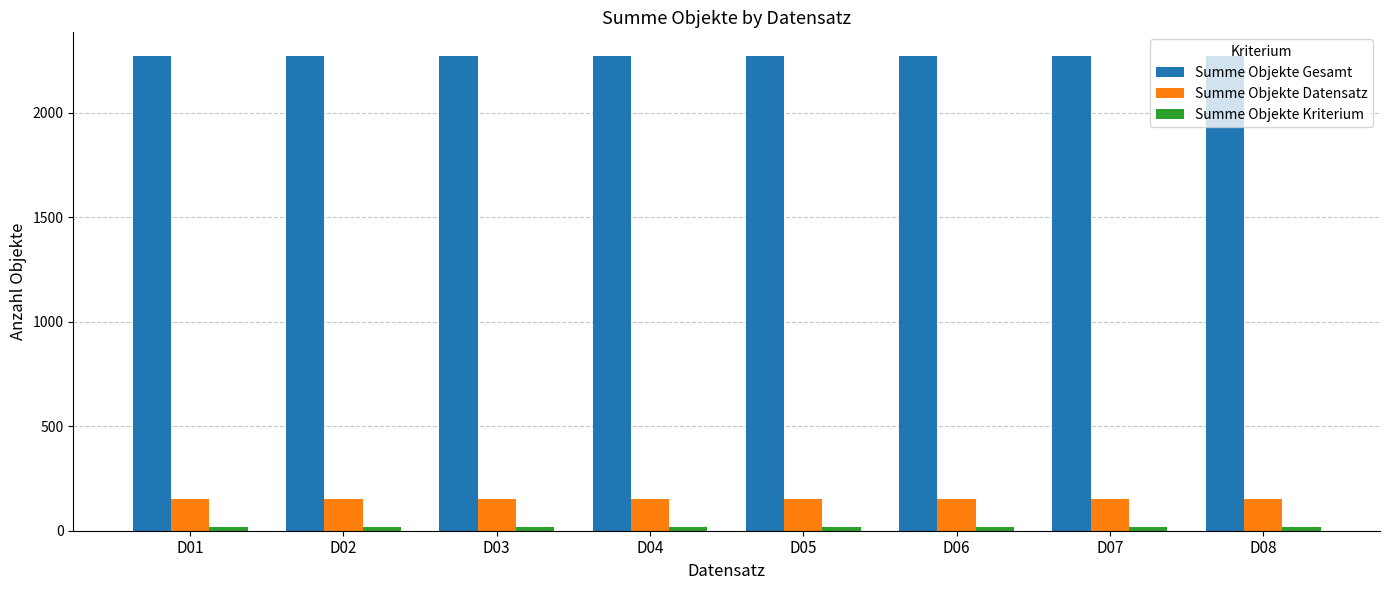

The value of Summe Objekte Datensatz at D03 is 266. True or false?

False